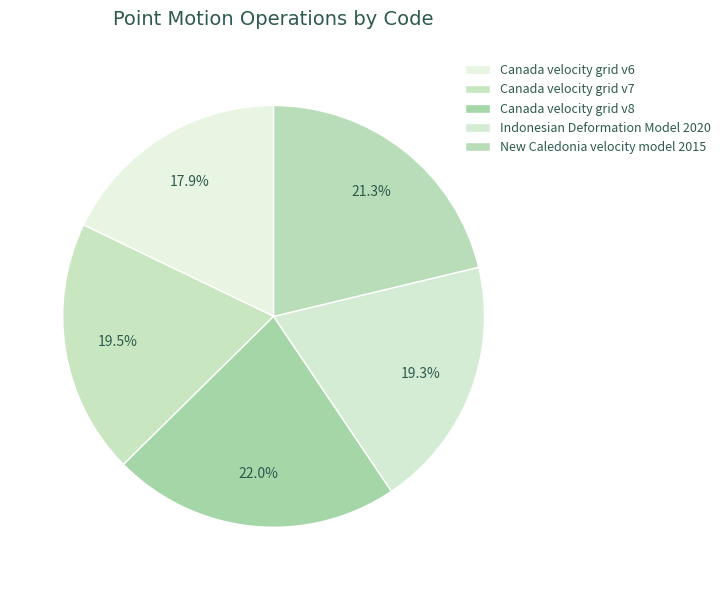

What percentage is the Canada velocity grid v7 slice, to the nearest percent?

20%